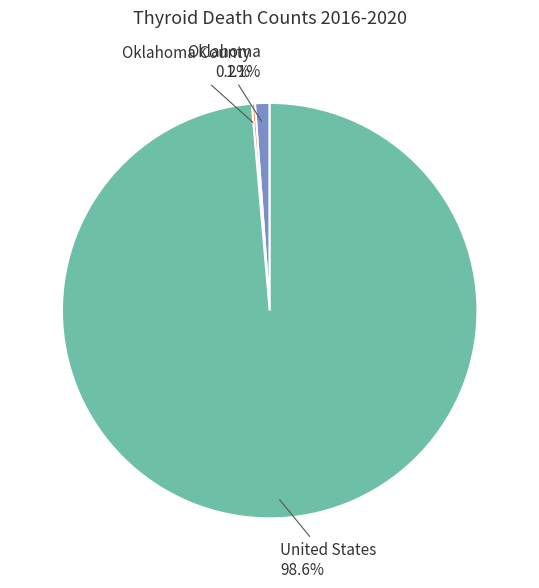

To the nearest percent, what portion does United States represent?

99%